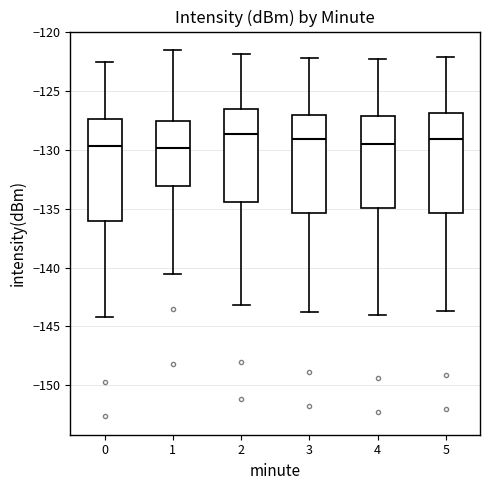

Reading left to right, read every box against the y-axis: the position of its median line, the range the box covers, and the ends of its whiskers. The values are not printed on the chart, so give them approximately, as read against the axis.

0: median -129.5, box -136.0 to -127.5, whiskers -144.0 to -122.5
1: median -130.0, box -133.0 to -127.5, whiskers -140.5 to -121.5
2: median -128.5, box -134.5 to -126.5, whiskers -143.0 to -122.0
3: median -129.0, box -135.5 to -127.0, whiskers -144.0 to -122.0
4: median -129.5, box -135.0 to -127.0, whiskers -144.0 to -122.5
5: median -129.0, box -135.5 to -127.0, whiskers -143.5 to -122.0